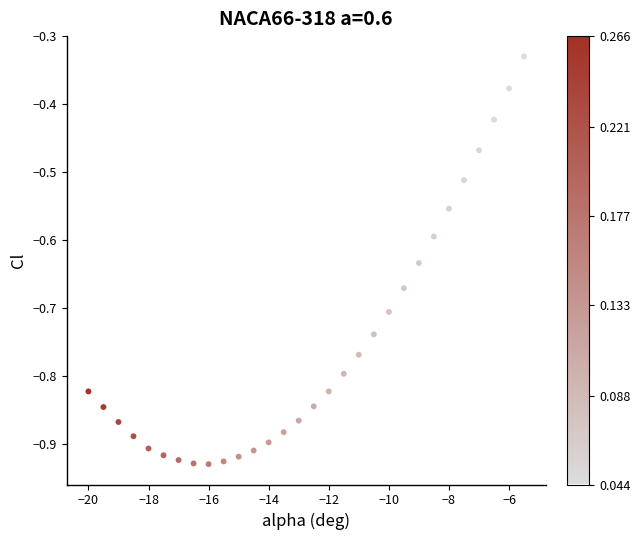

What is the range of Y values (max minus min)?

0.6